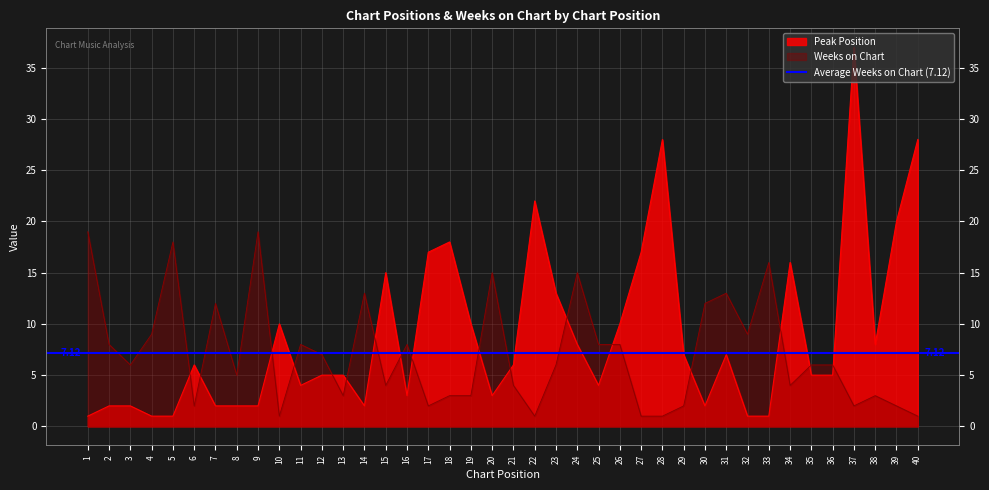

After their last crossing, which series has the higher values: Peak Position or Weeks on Chart?

Peak Position